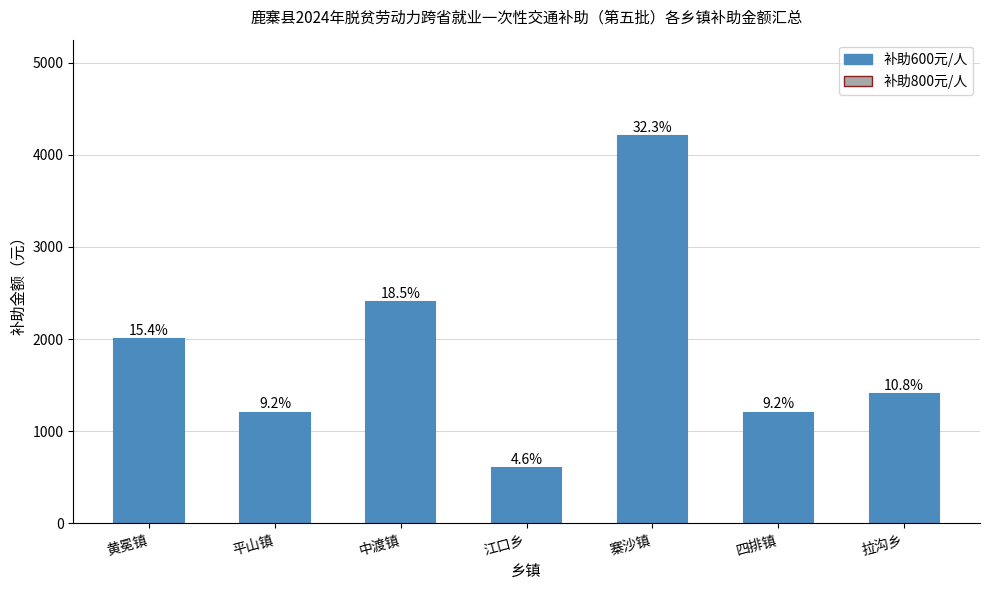

Does the chart contain any negative values?

No